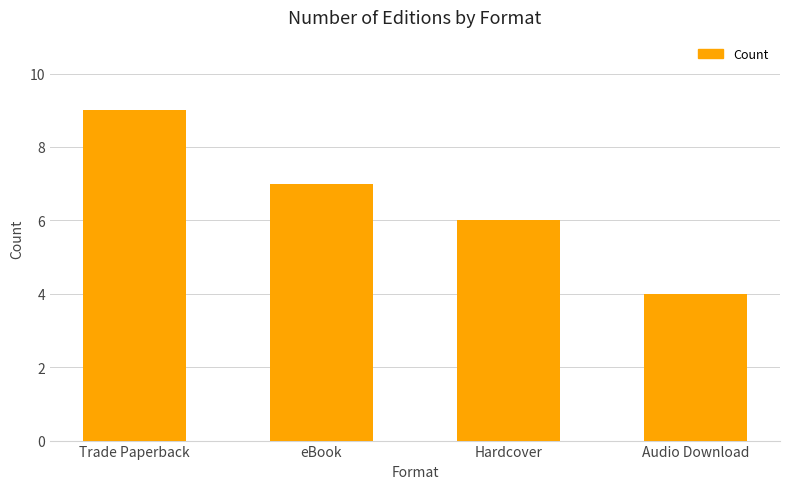

Which category has the lowest value across all series?

Audio Download